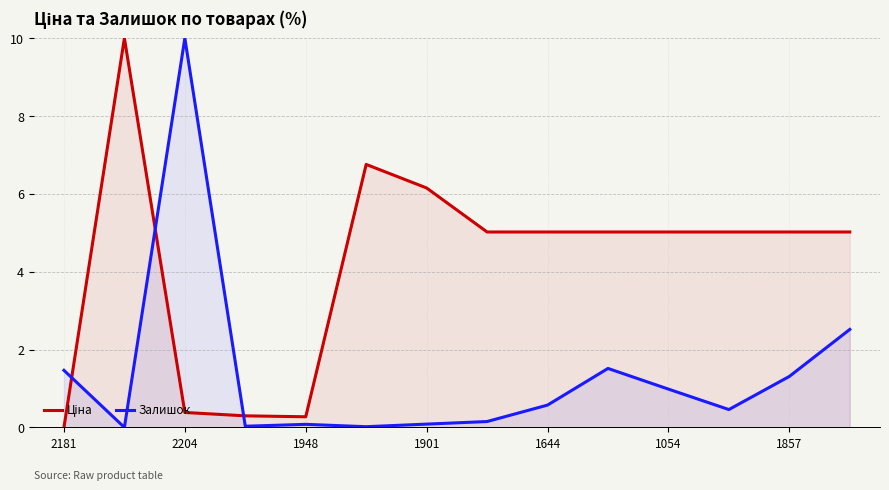

Which series has the largest total across all categories?

Ціна